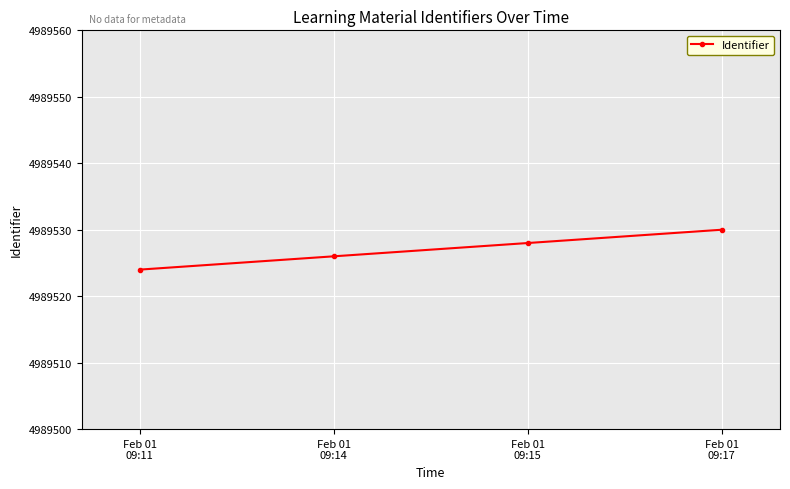

Reading left to right, transcribe all the data shown in this chart.

4989524	4989526	4989528	4989530